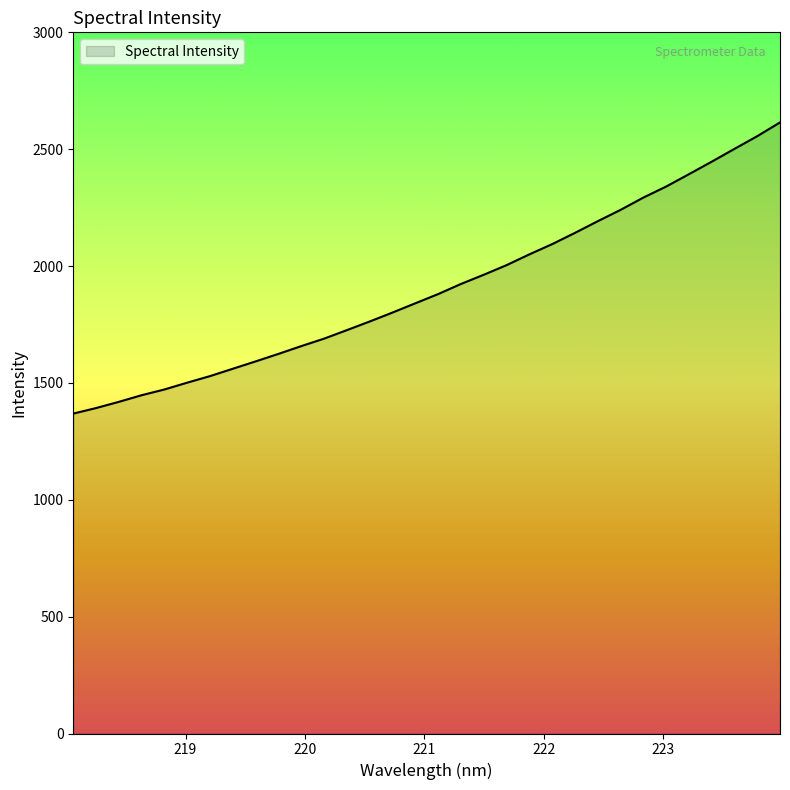

What is the smallest value displayed?

1368.7